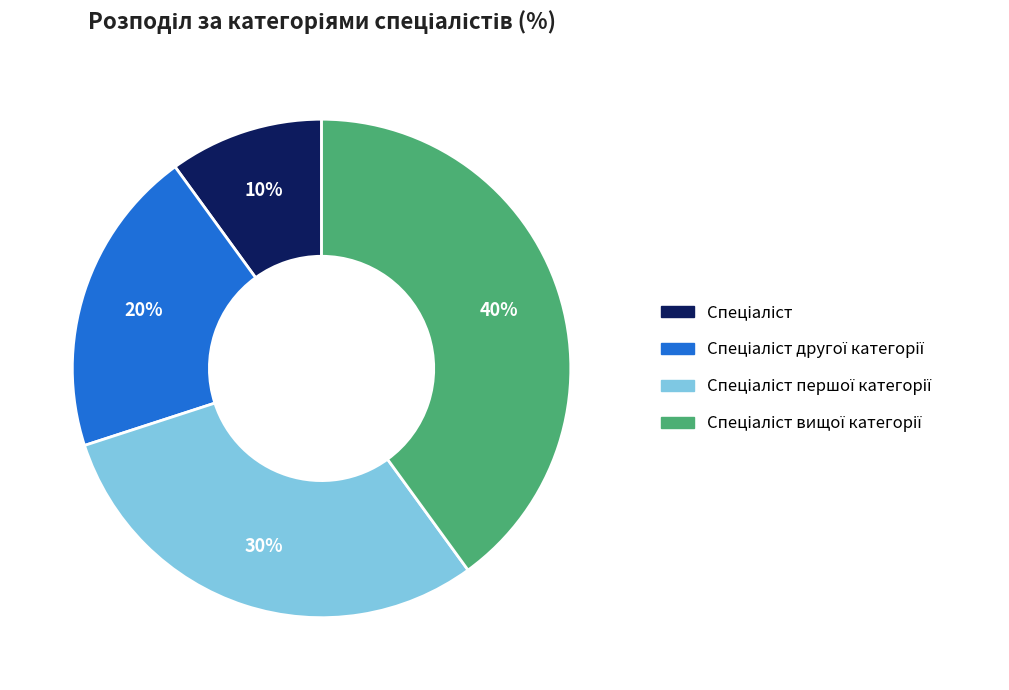

Is there any slice that represents more than half of the pie?

No